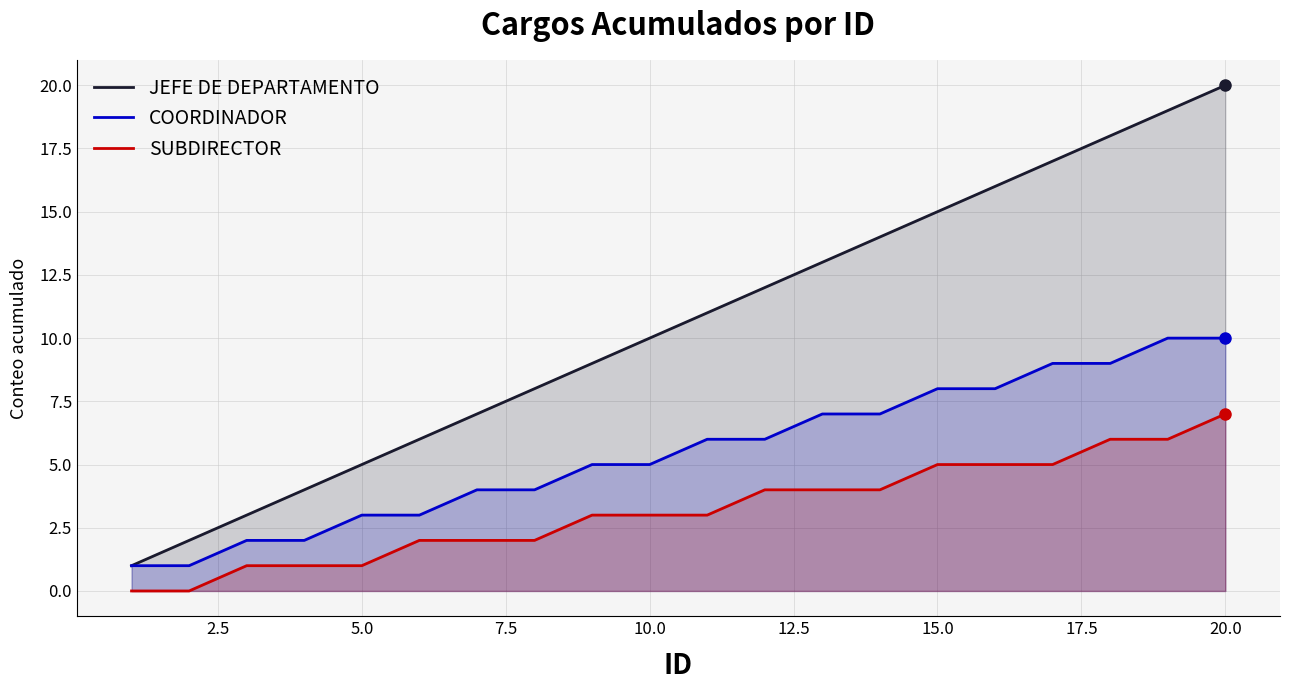

What is the sum of all JEFE DE DEPARTAMENTO values?

210